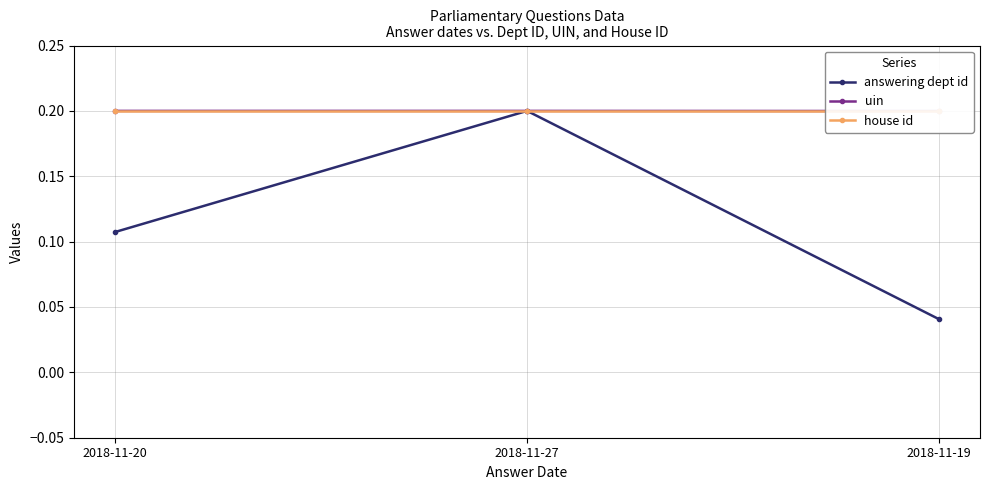

Which has a higher value, 2018-11-20 or 2018-11-27?

2018-11-27